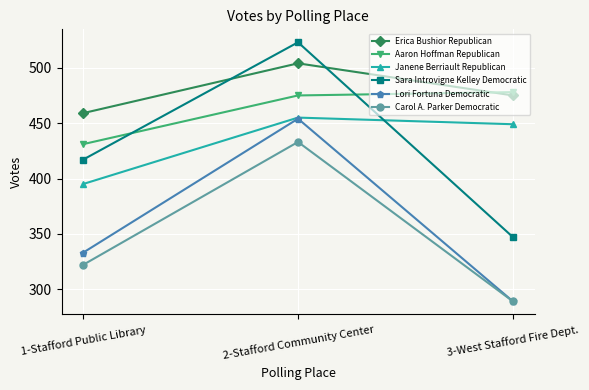

Reading left to right, what are all the values shown in this chart?

Erica Bushior Republican: 459	504	475
Aaron Hoffman Republican: 431	475	478
Janene Berriault Republican: 395	455	449
Sara Introvigne Kelley Democratic: 417	523	347
Lori Fortuna Democratic: 333	454	289
Carol A. Parker Democratic: 322	433	289